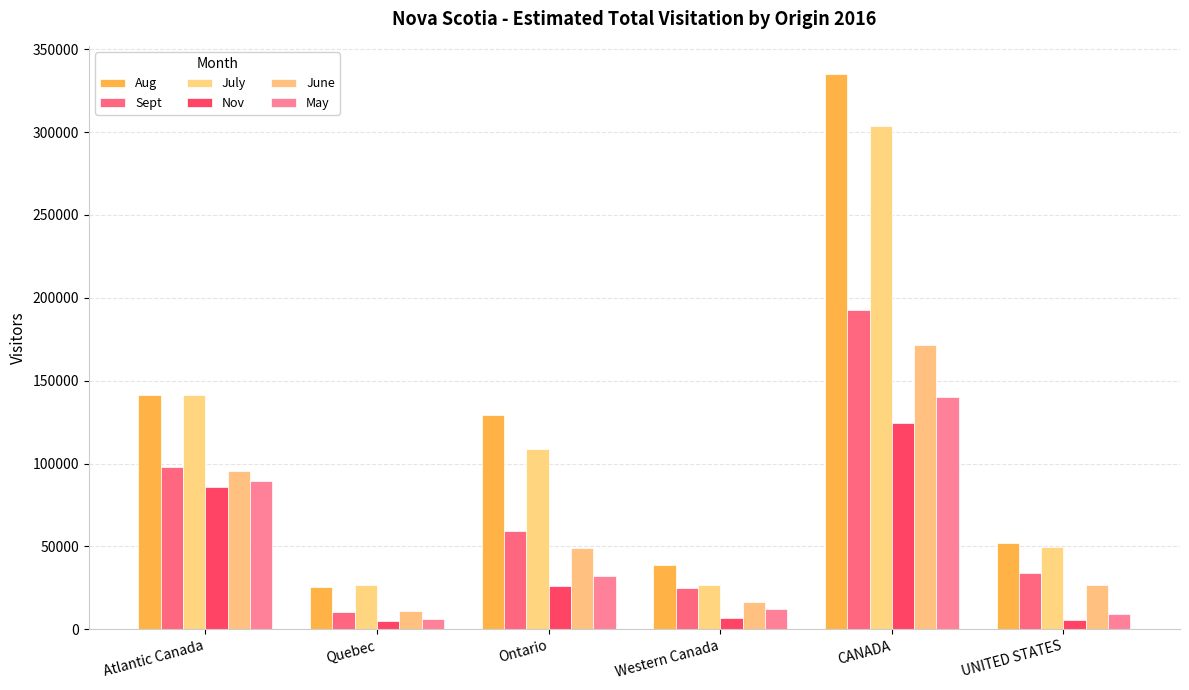

Which series has the largest total across all categories?

Aug